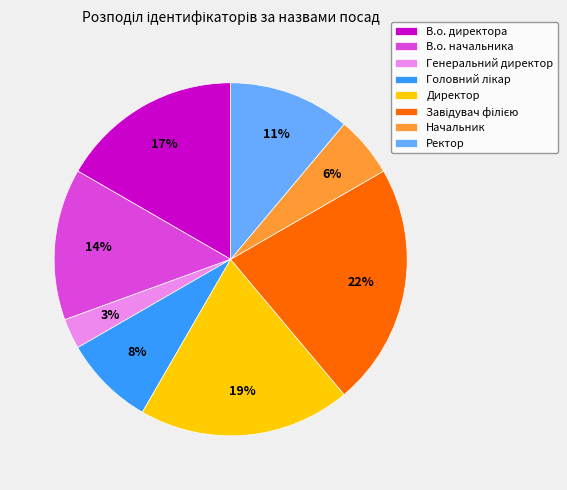

Between Генеральний директор and Ректор, which is larger?

Ректор